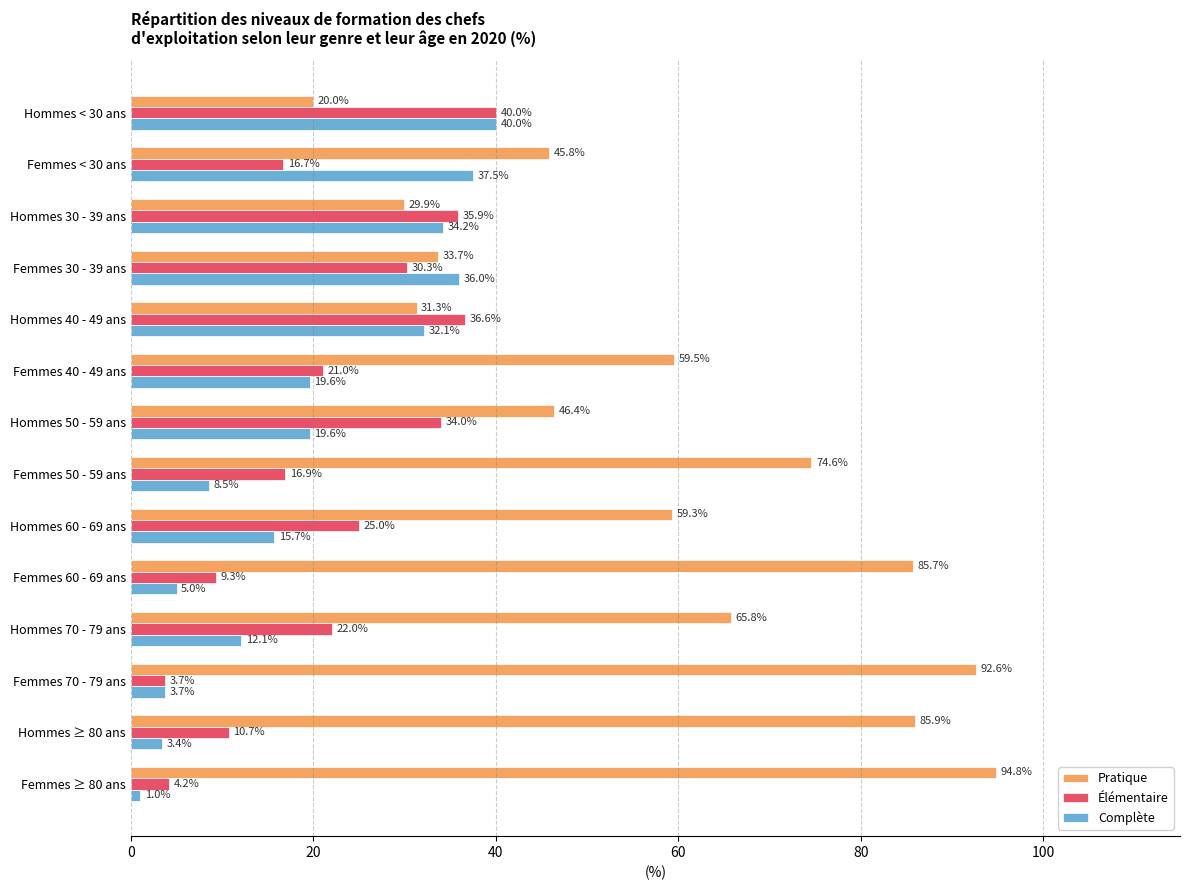

How many values in the Complète series are below 19?

7